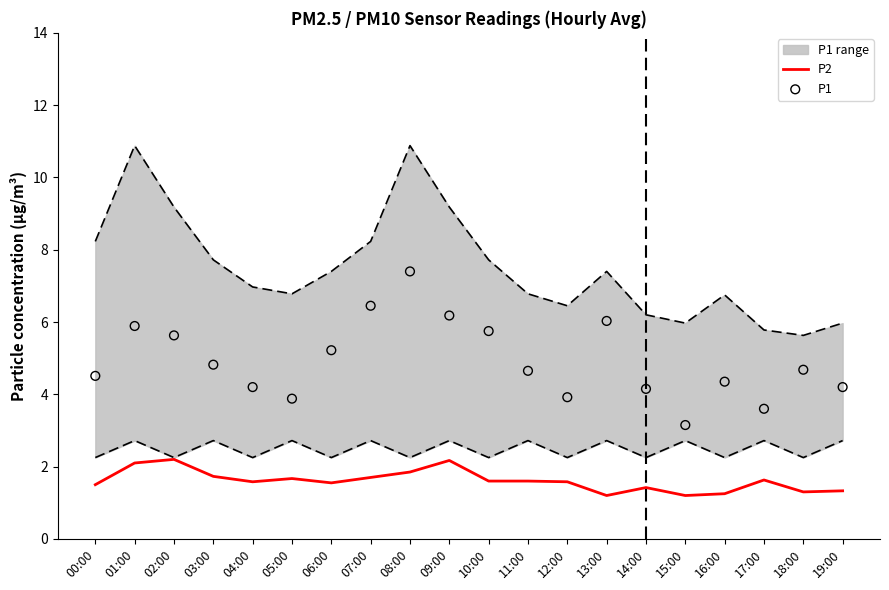

The P2 series shows 1.4 at 14:00. True or false?

True